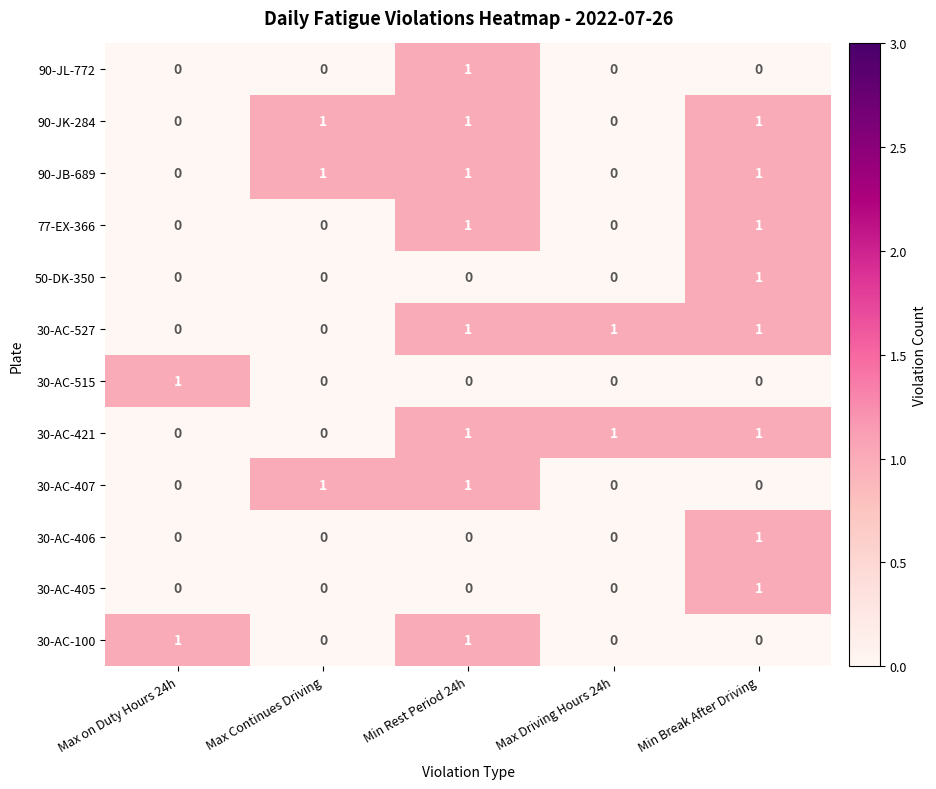

What is the sum of all 30-AC-421 values?

3